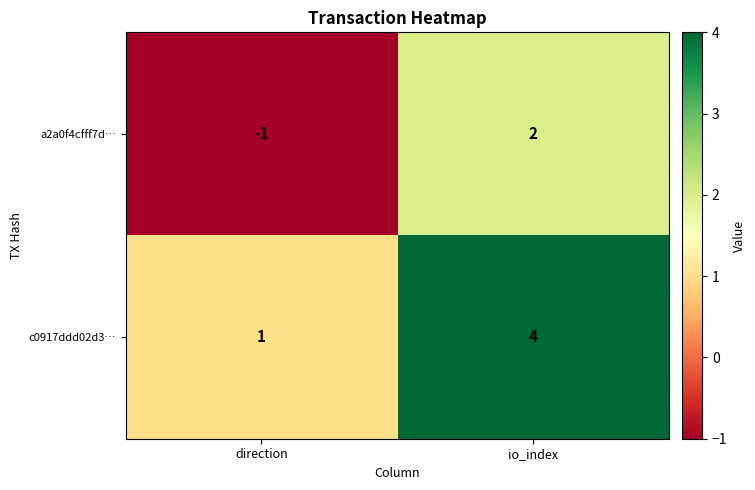

Reading left to right, list all the values displayed in this chart.

a2a0f4cfff7d…: direction=-1	io_index=2
c0917ddd02d3…: direction=1	io_index=4